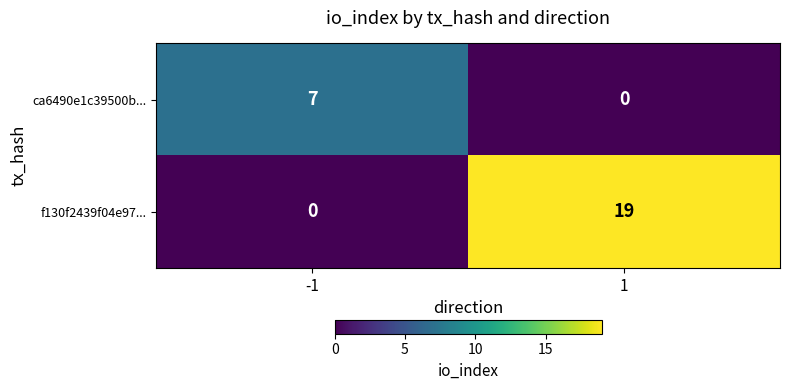

Which series has the largest range (max minus min)?

f130f2439f04e97...